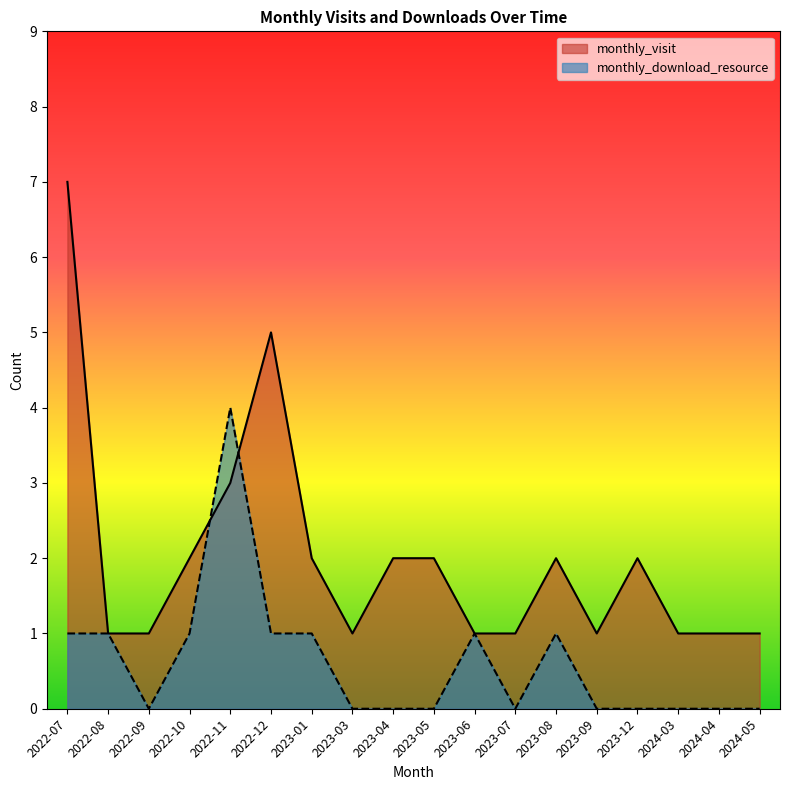

How many interior local valleys does the monthly_visit series have?

2